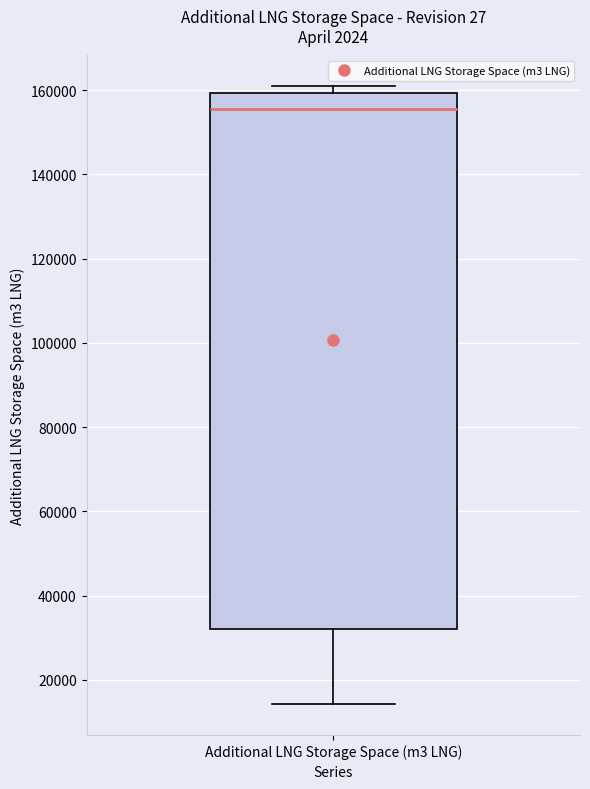

Where does the lower whisker of the box for Additional LNG Storage Space (m3 LNG) end on the y-axis? The values are not printed on the chart, so give them approximately, as read against the axis.

14000